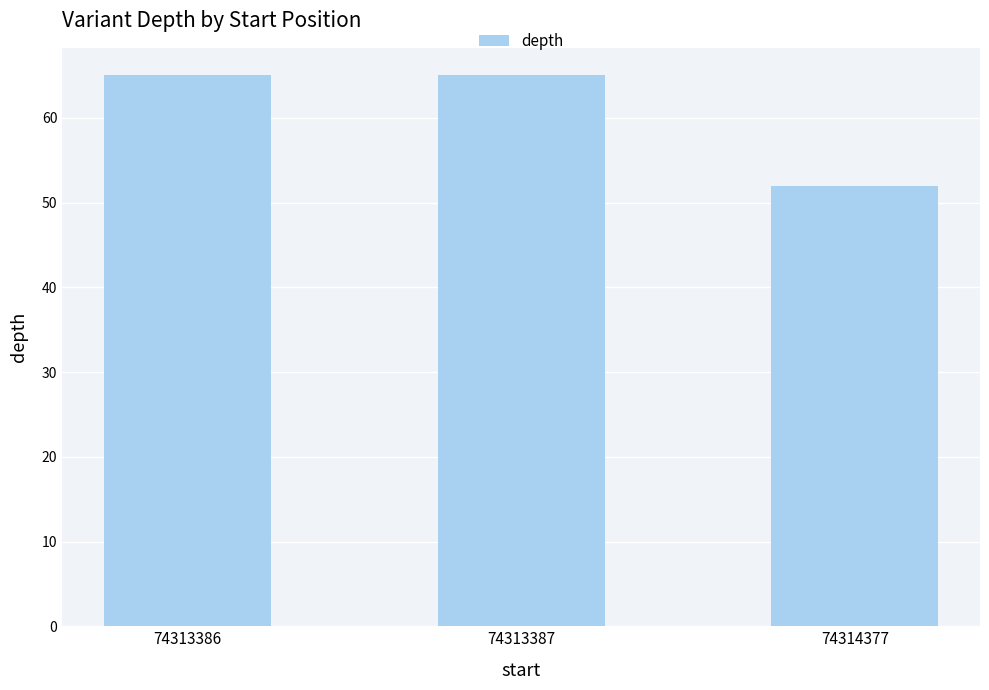

Reading left to right, transcribe all the data shown in this chart.

65	65	52